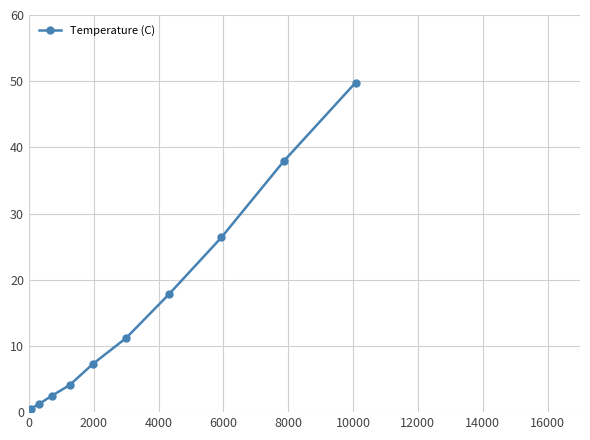

True or false: the data has more than 2 interior local peaks.

False